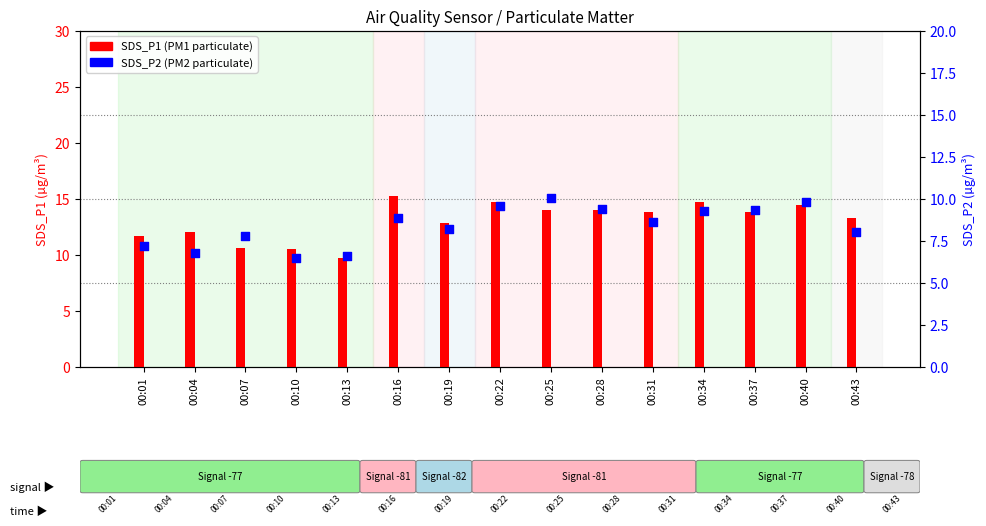

Which series has the widest spread of Y values?

SDS_P1 (PM1)